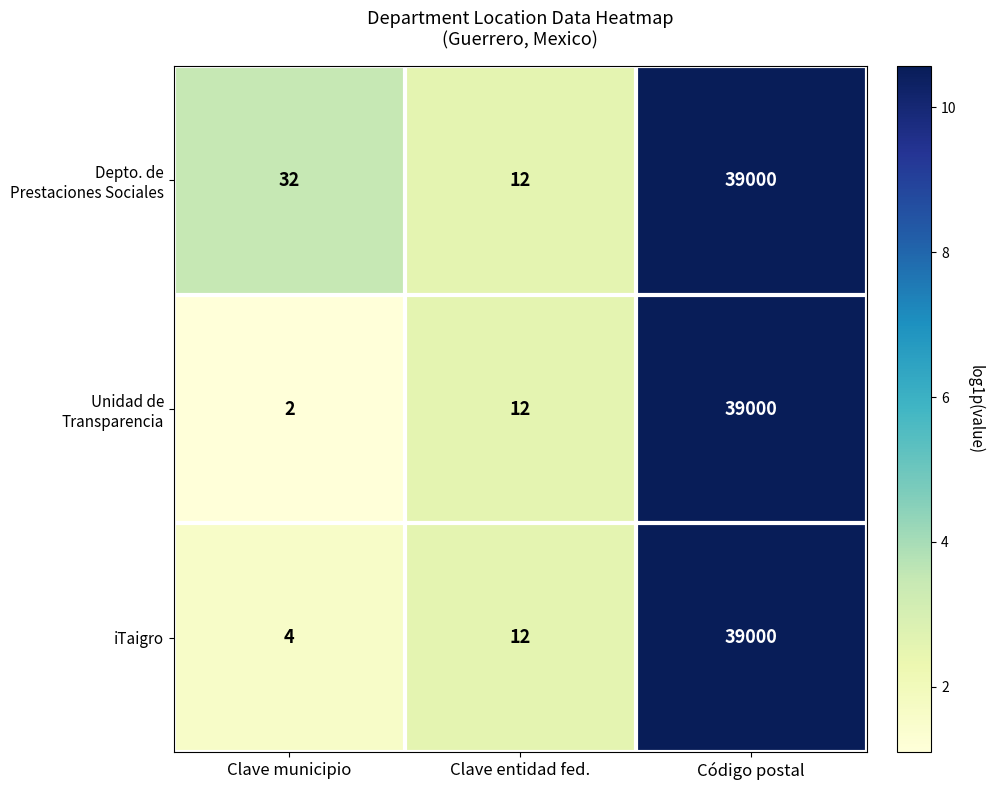

What is the maximum value shown in the chart?

39000